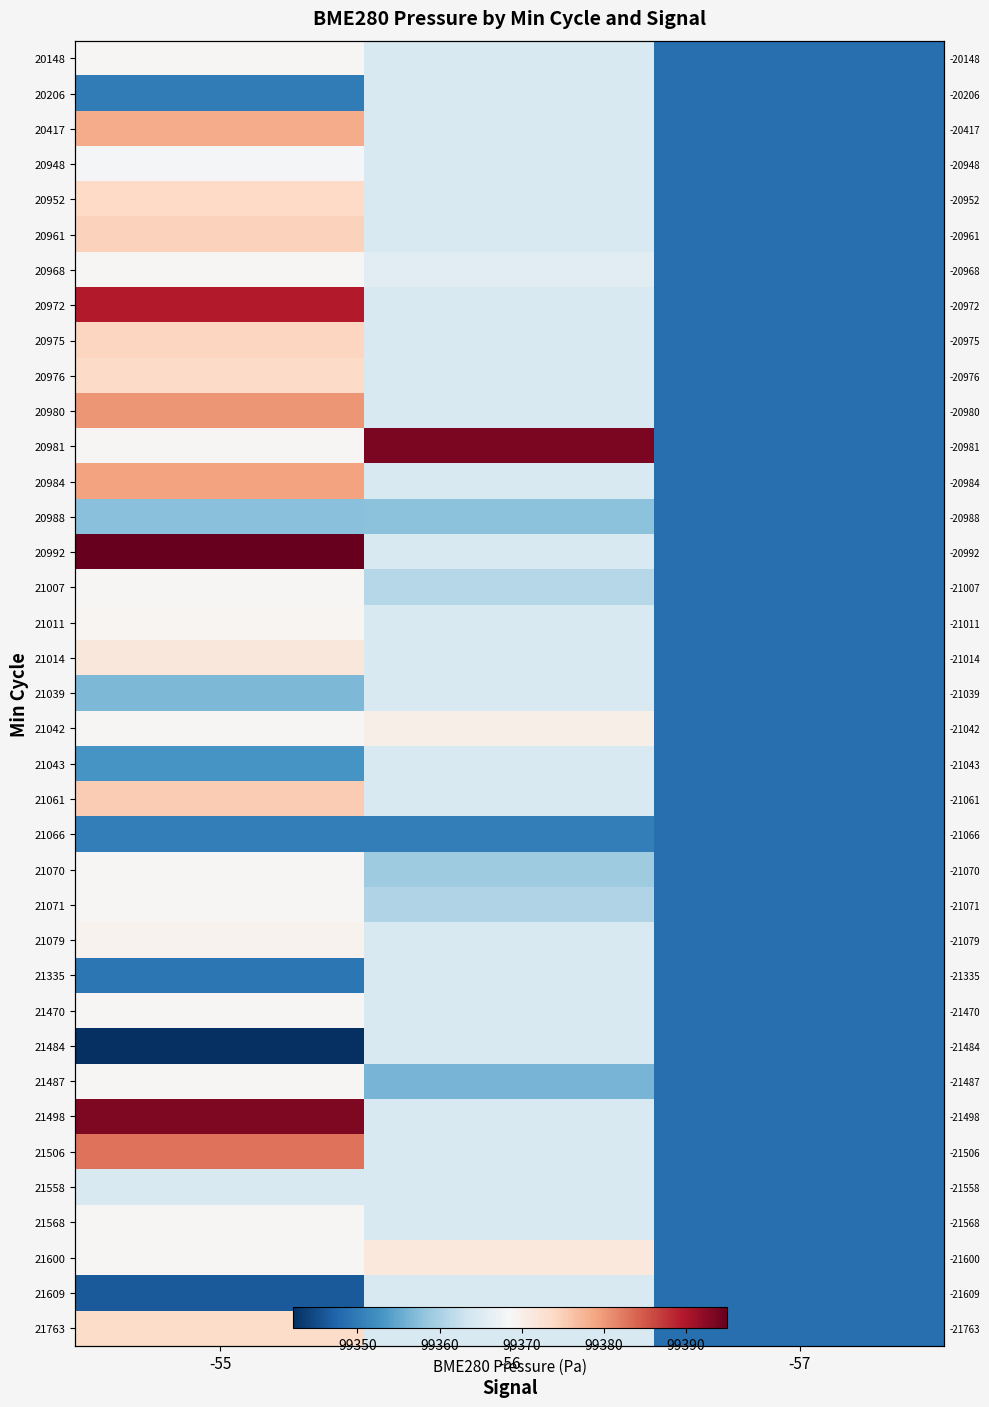

What is the approximate value of 20976 at -56?

99364.6